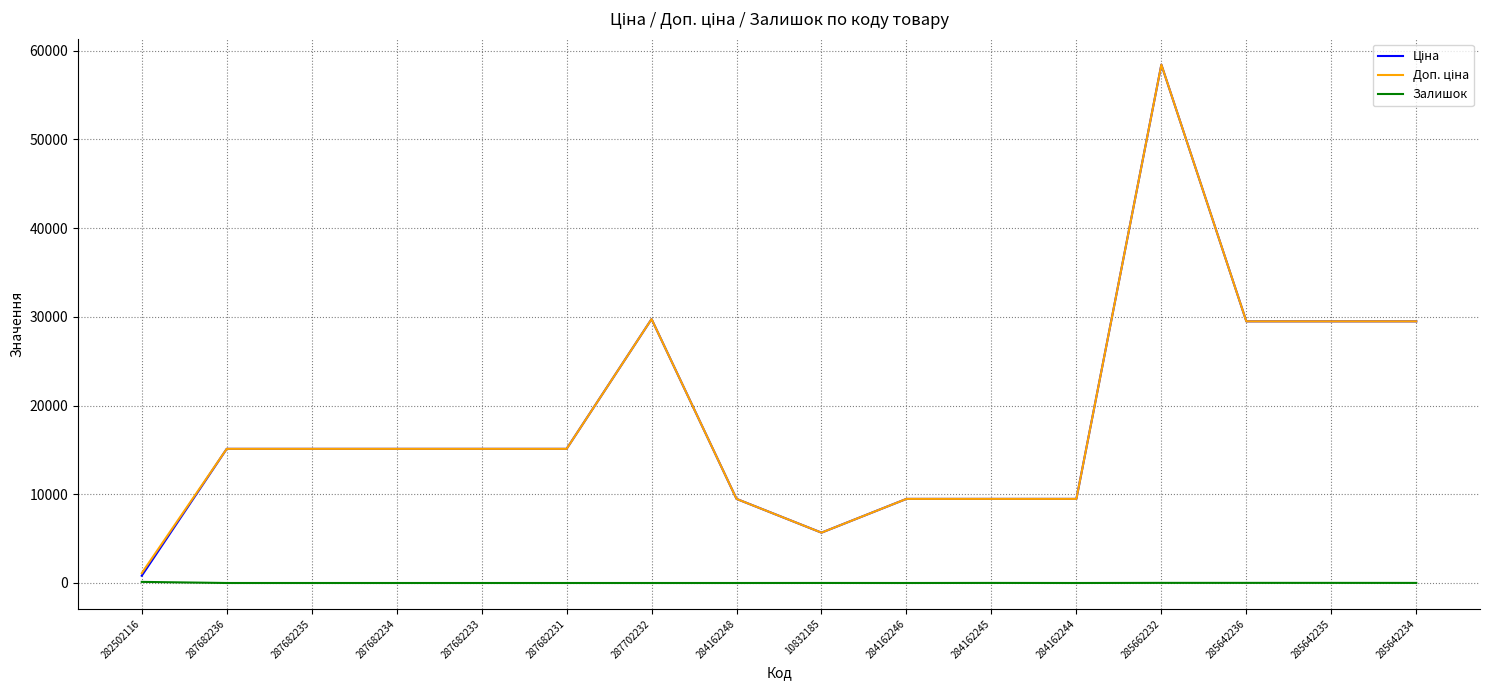

What is the spread (max minus min) of values at 284162244?

9480.1